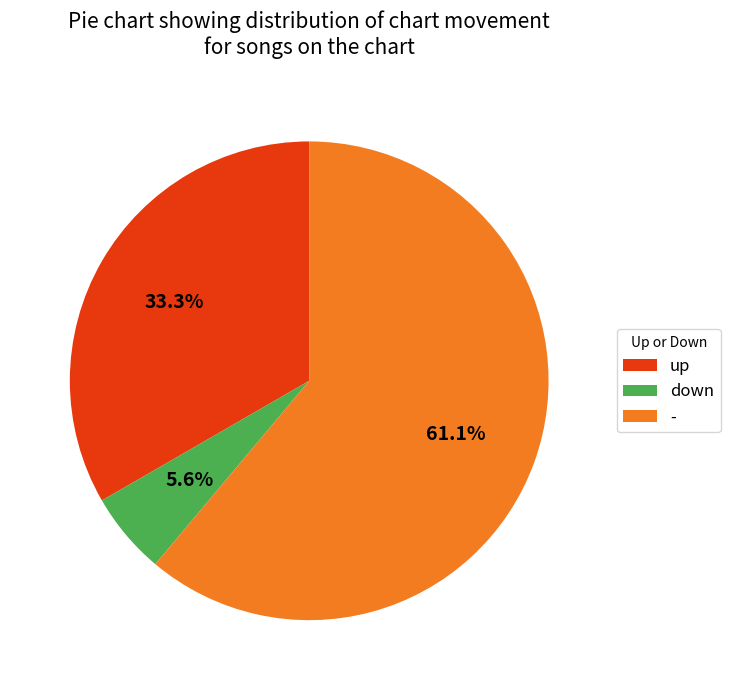

Combined, do - and up account for over 50%?

Yes